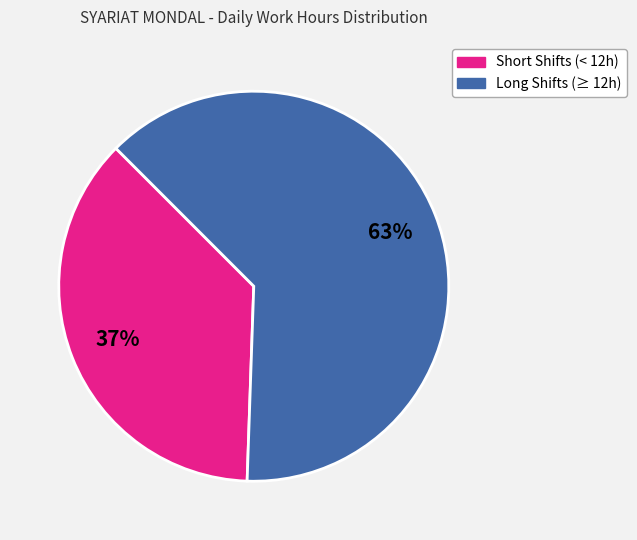

To the nearest percent, what is the difference between the largest and smallest slice percentages?

26%